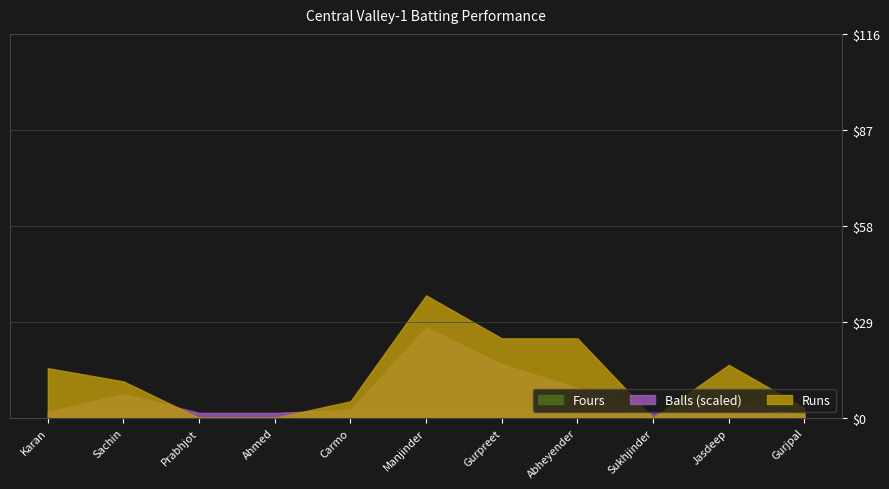

What is the difference between the Fours values at Karan Chandel and Carmo Rodrigues?

1